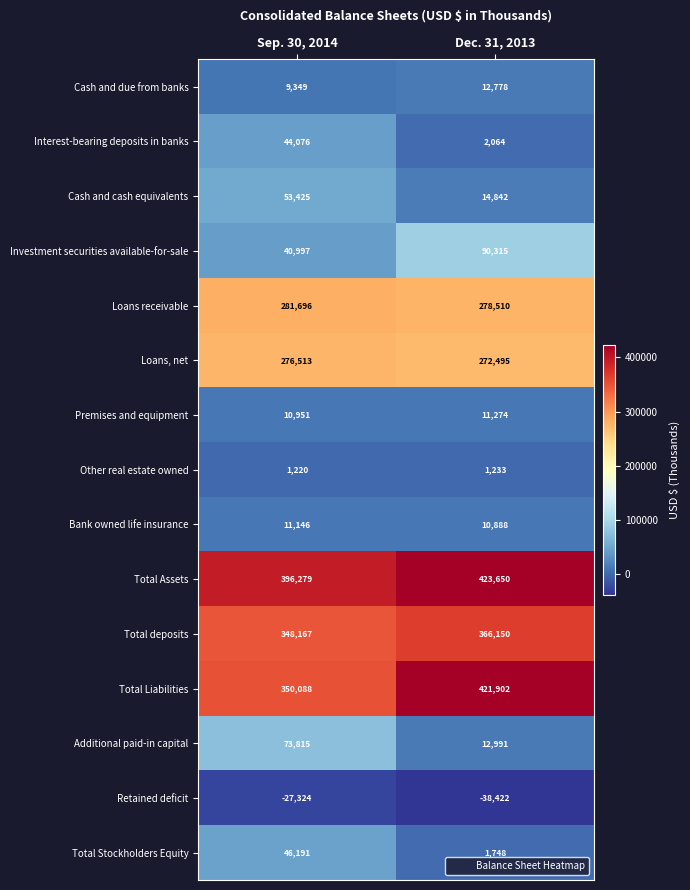

How many categories are shown in the chart?

2